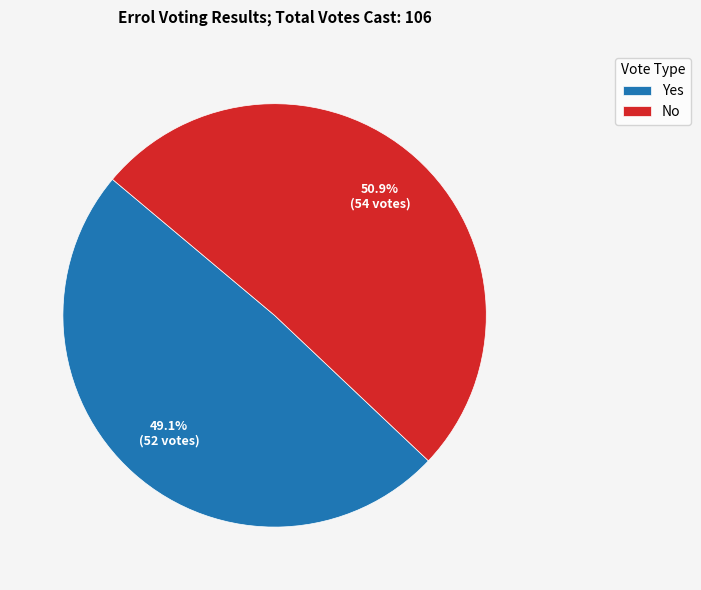

Combined, do No and Yes account for over 50%?

Yes